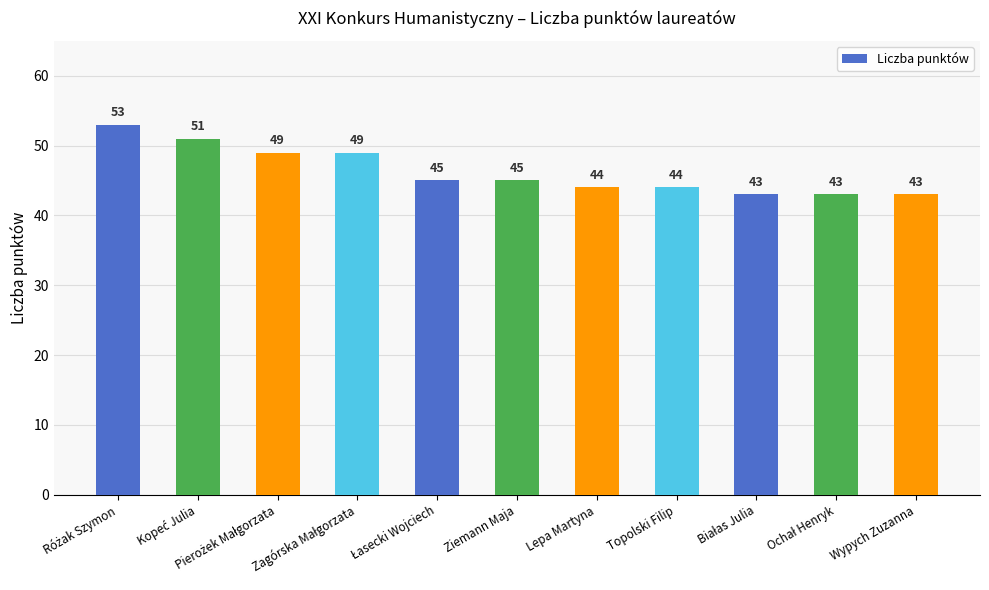

What is the minimum value shown in the chart?

43